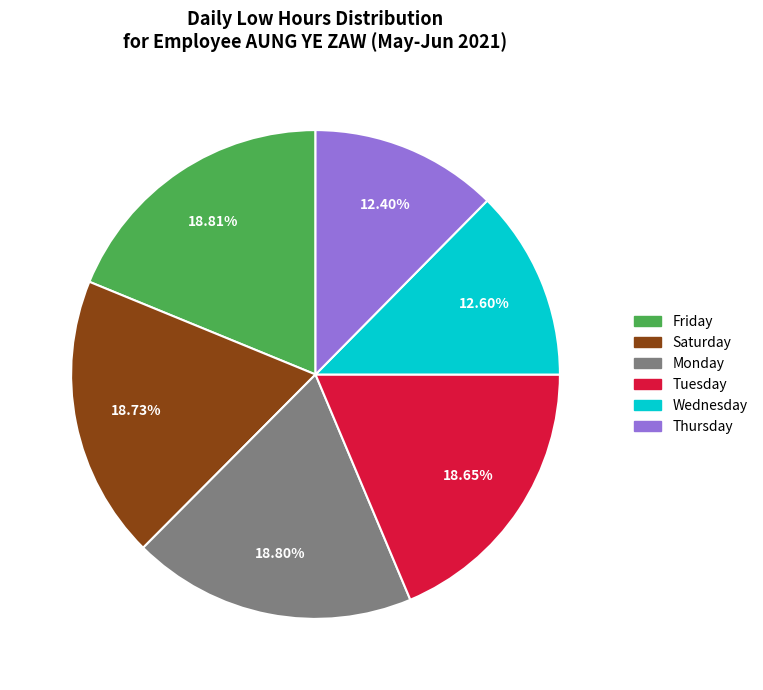

Is there a majority slice in this chart?

No